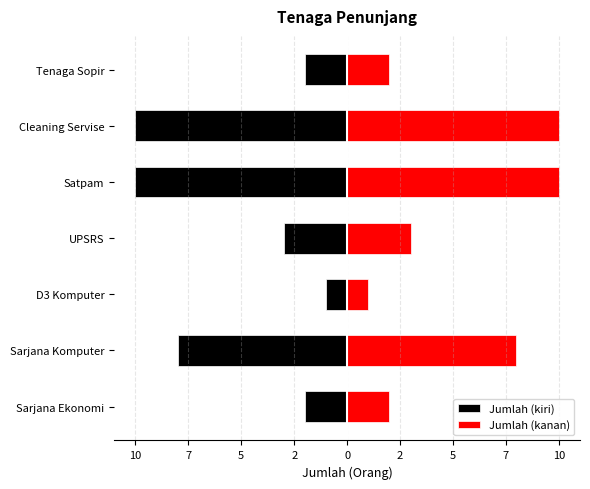

True or false: Jumlah (kanan) has a value of 15 at Cleaning Servise.

False